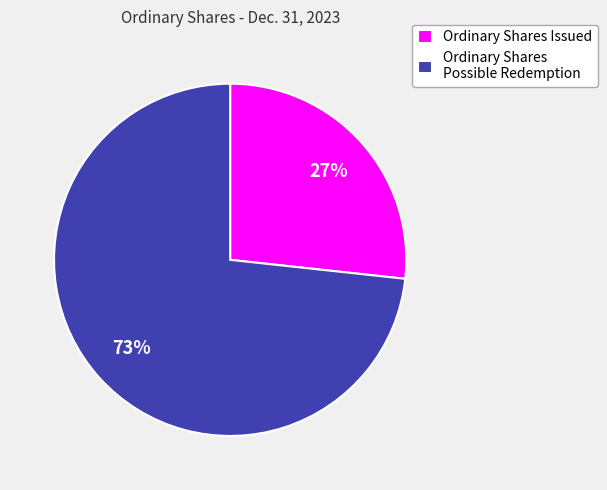

Do Ordinary Shares Issued and Ordinary Shares Possible Redemption together represent more than half of the pie?

Yes